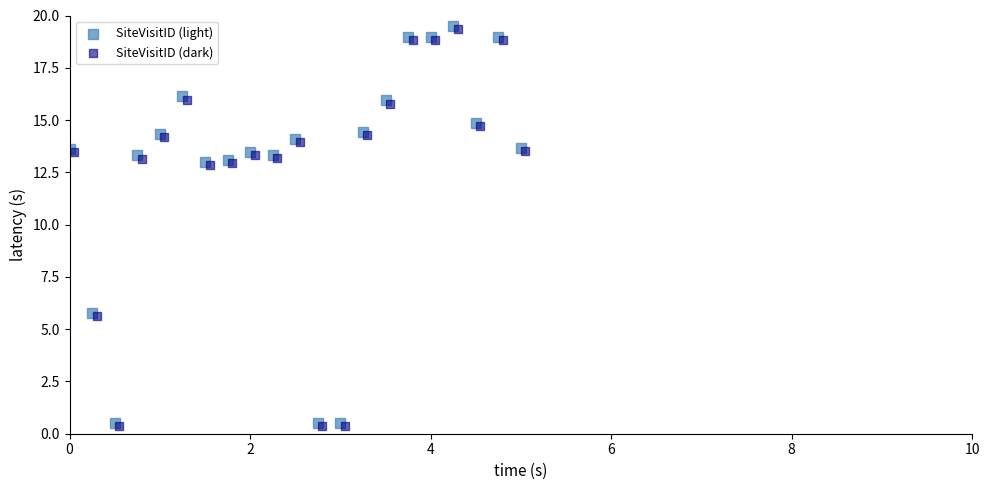

What are all the series names shown in the legend?

SiteVisitID (light), SiteVisitID (dark)